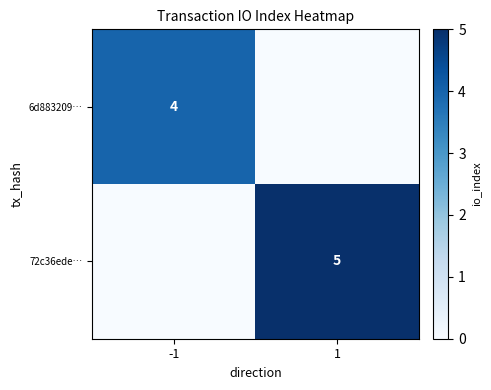

The 72c36ede… series shows 7 at 1. True or false?

False